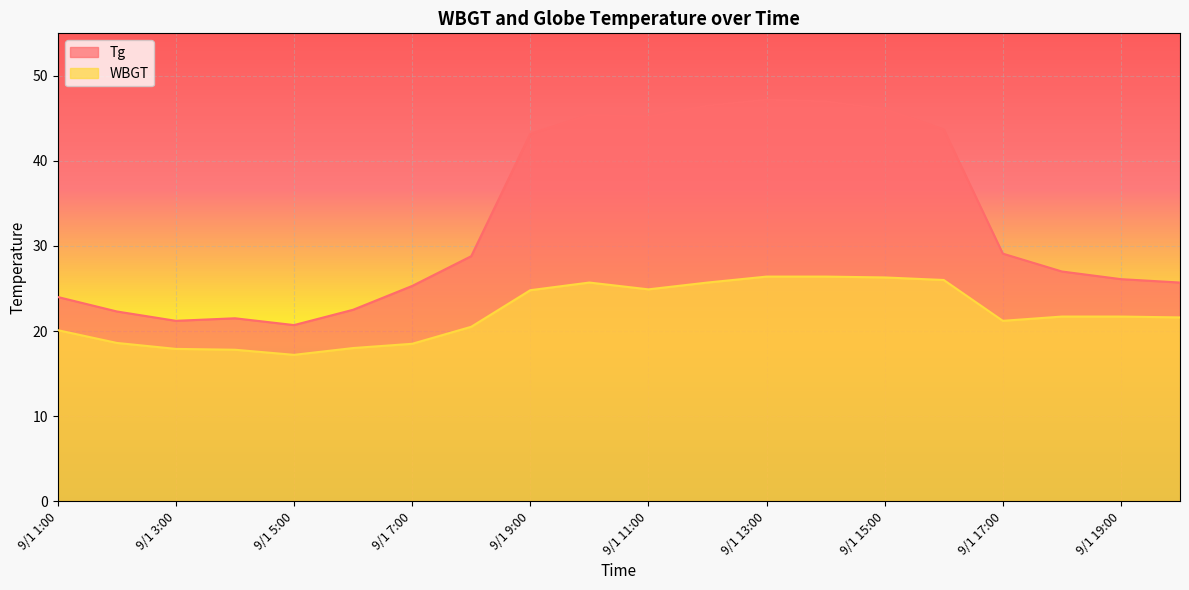

Reading left to right, list all the values displayed in this chart.

Tg: 24.0	22.3	21.2	21.5	20.7	22.5	25.3	28.8	43.2	45.4	45.2	46.5	47.2	47.0	46.1	43.7	29.1	27.0	26.1	25.7
WBGT: 20.1	18.6	17.9	17.8	17.2	18.0	18.5	20.5	24.8	25.7	24.9	25.7	26.4	26.4	26.3	26.0	21.2	21.7	21.7	21.6